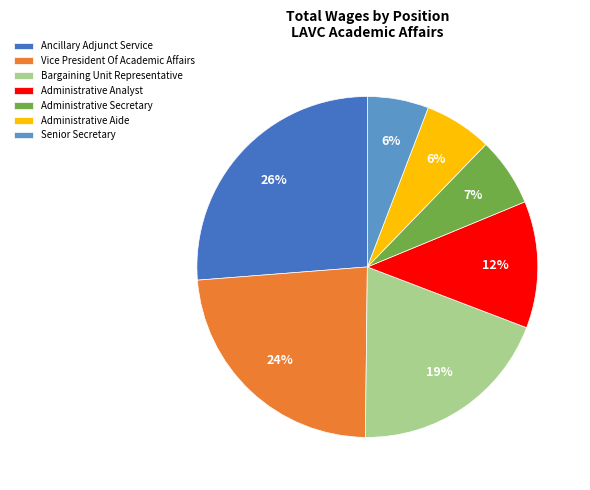

How many slices are in this pie chart?

7